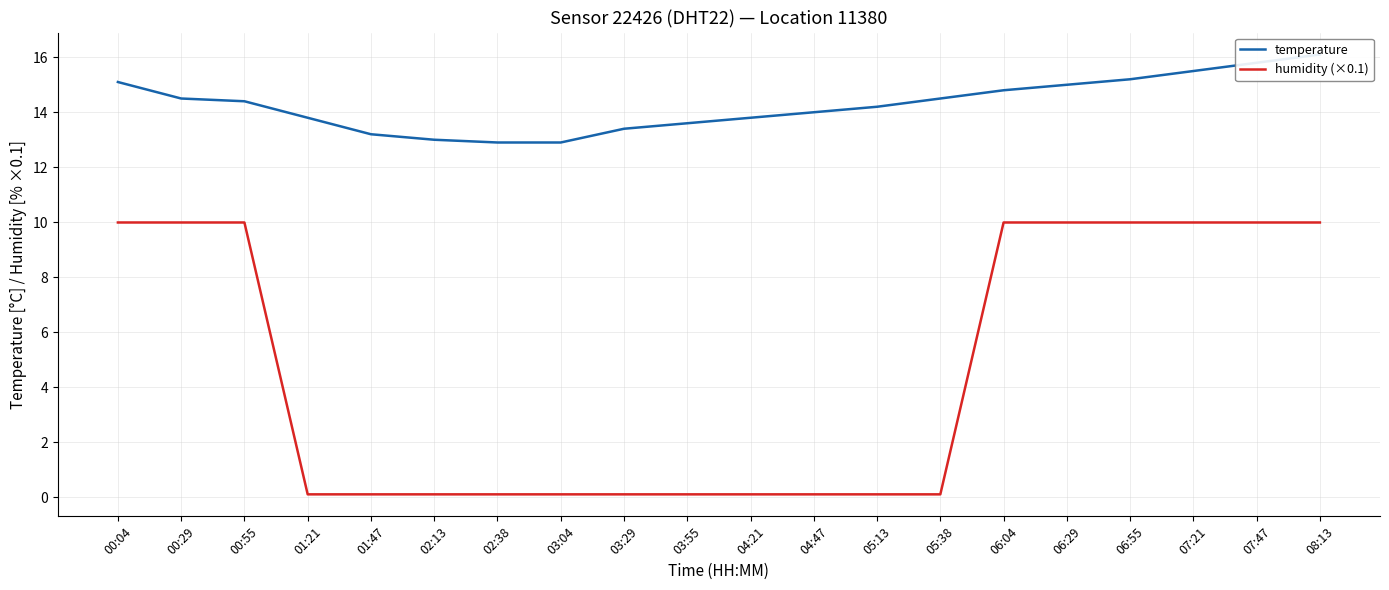

Between 02:13 and 00:55, which is larger?

00:55